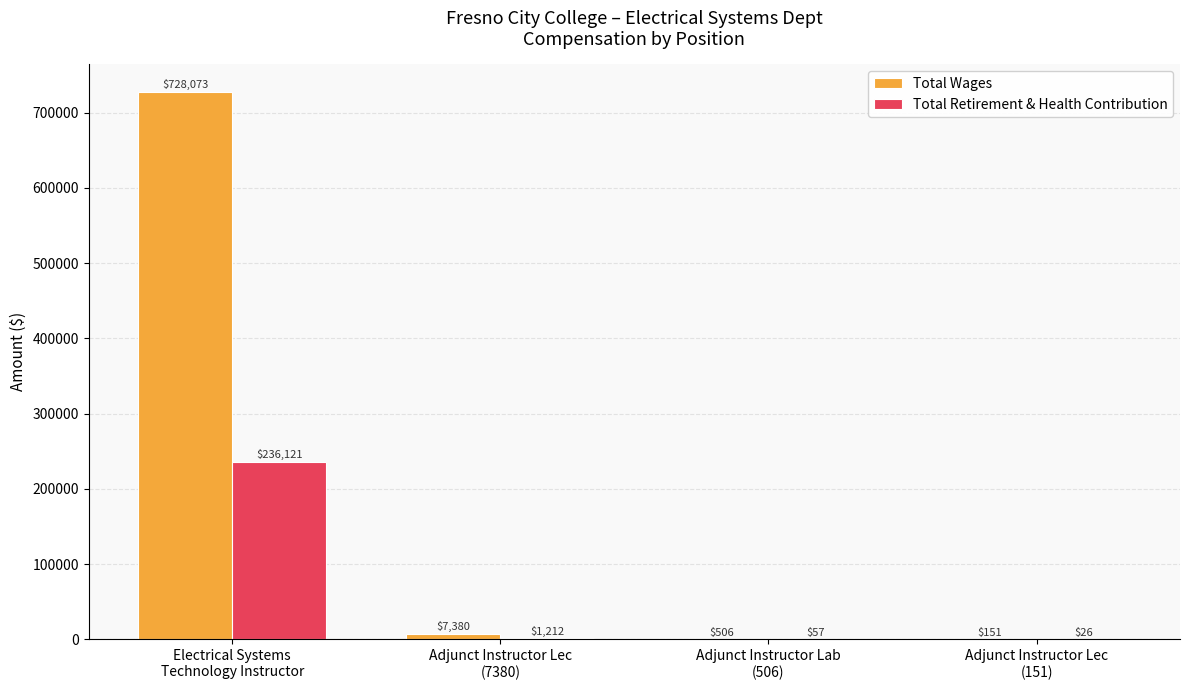

Which series has the largest total across all categories?

Total Wages